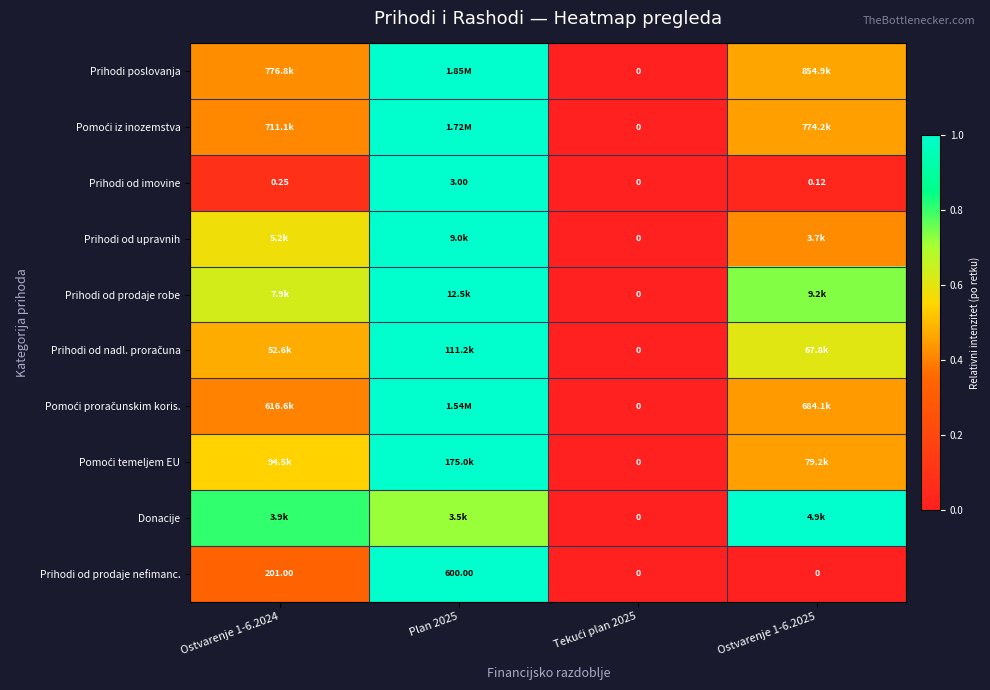

At Tekući plan 2025, list the series in order from largest to smallest.

Prihodi poslovanja, Pomoći iz inozemstva, Prihodi od imovine, Prihodi od upravnih, Prihodi od prodaje robe, Prihodi od nadl. proračuna, Pomoći proračunskim koris., Pomoći temeljem EU, Donacije, Prihodi od prodaje nefimanc.